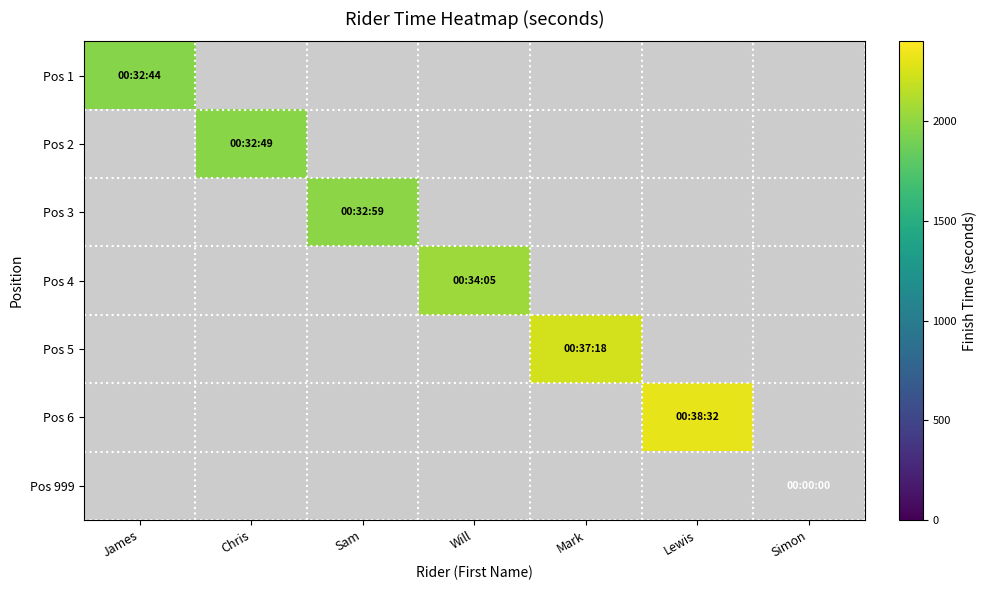

What is the total value across all series at Lewis?

2312